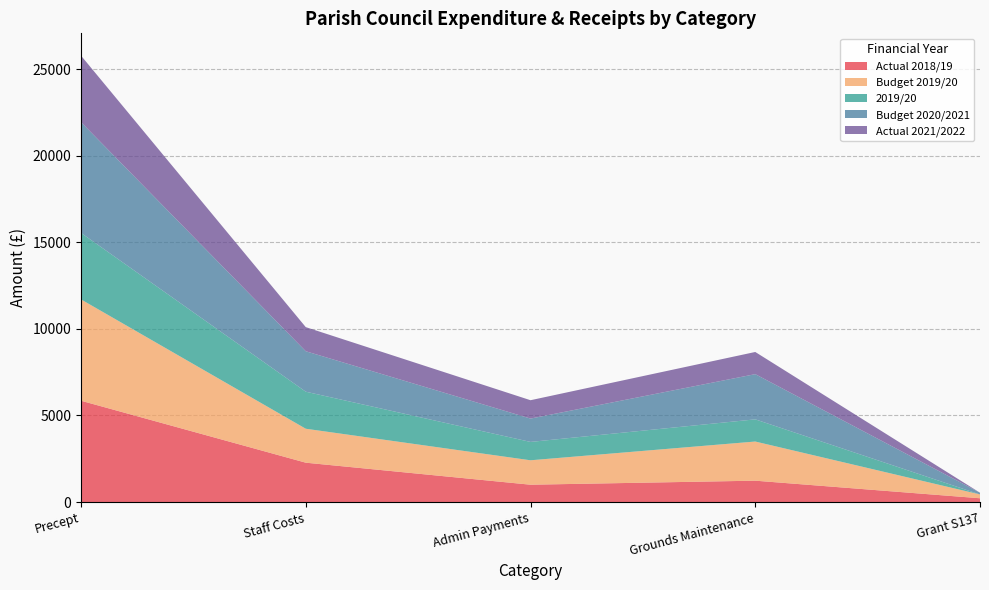

Reading left to right, transcribe all the data shown in this chart.

Actual 2018/19: 5850.0	2273.8	1002.5	1235.0	220.0
Budget 2019/20: 5850.0	1960.0	1410.0	2260.0	220.0
2019/20: 3839.0	2137.4	1059.8	1280.0	0.0
Budget 2020/2021: 6394.0	2336.0	1348.0	2610.0	100.0
Actual 2021/2022: 3839.0	1392.5	1059.8	1280.0	0.0